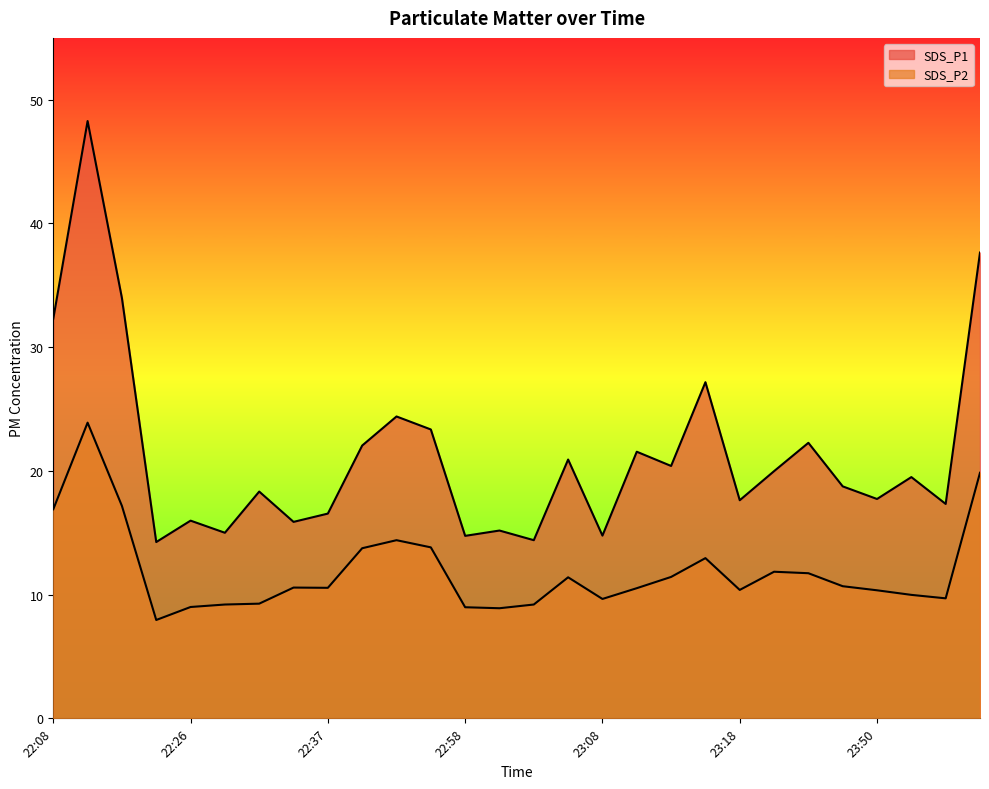

Rank the series by their maximum value, from highest to lowest.

SDS_P1, SDS_P2